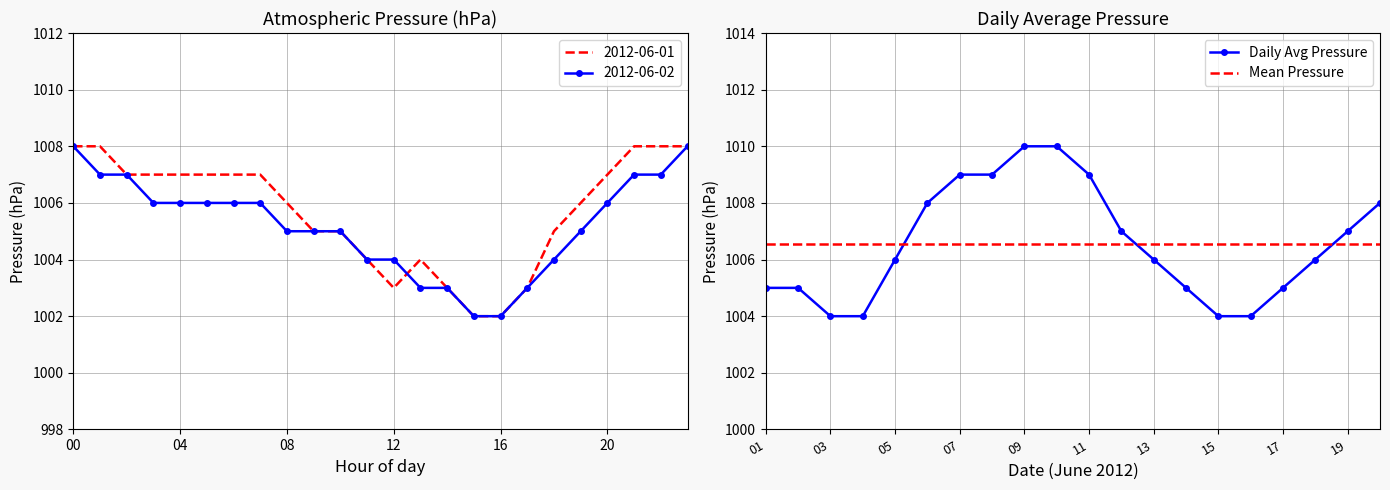

How many times do Mean Pressure and Daily Avg Pressure cross each other?

3